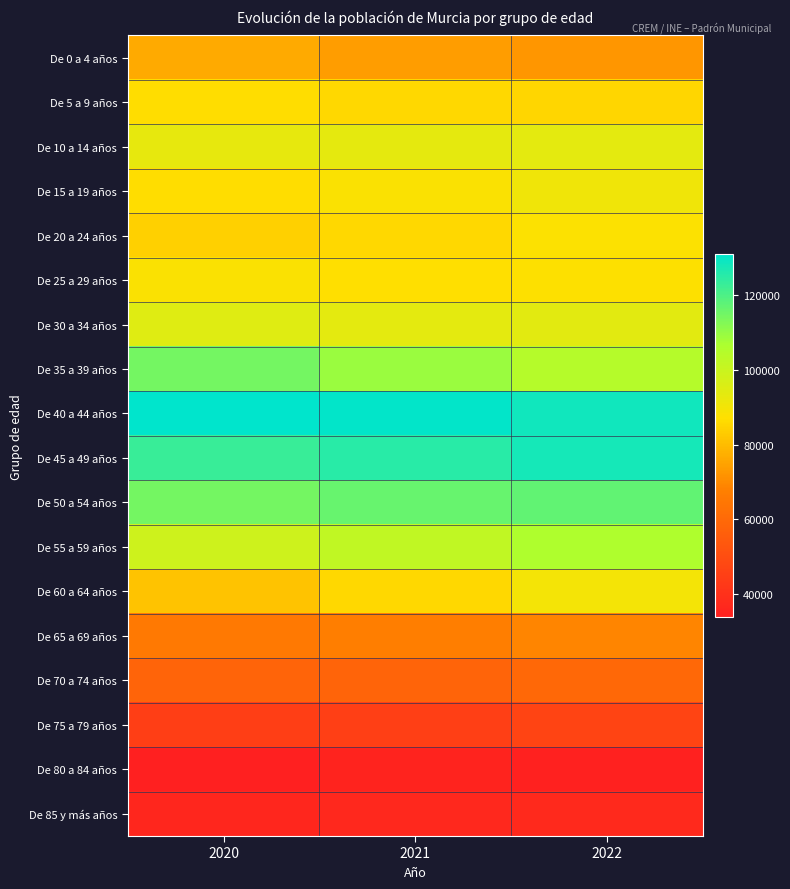

Which label corresponds to the largest value in the chart?

2020